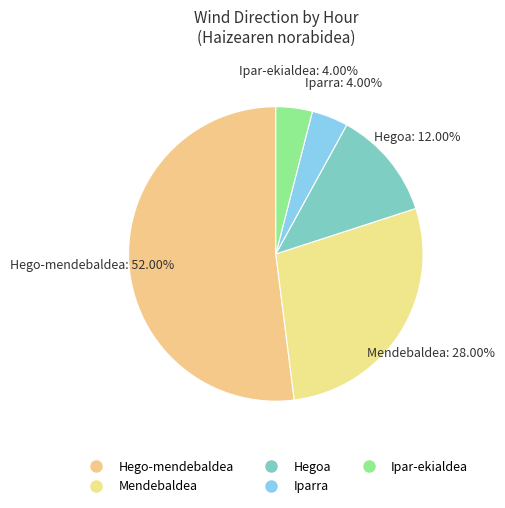

How many slices are in this pie chart?

5